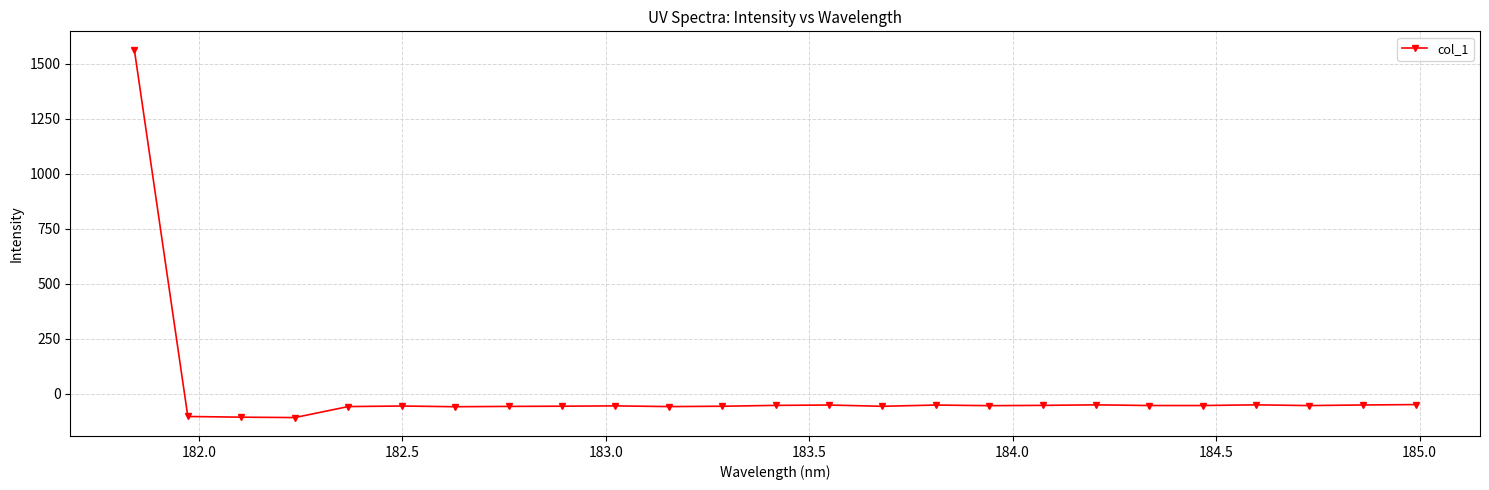

What is the value of the 22nd point from the left?

-50.5